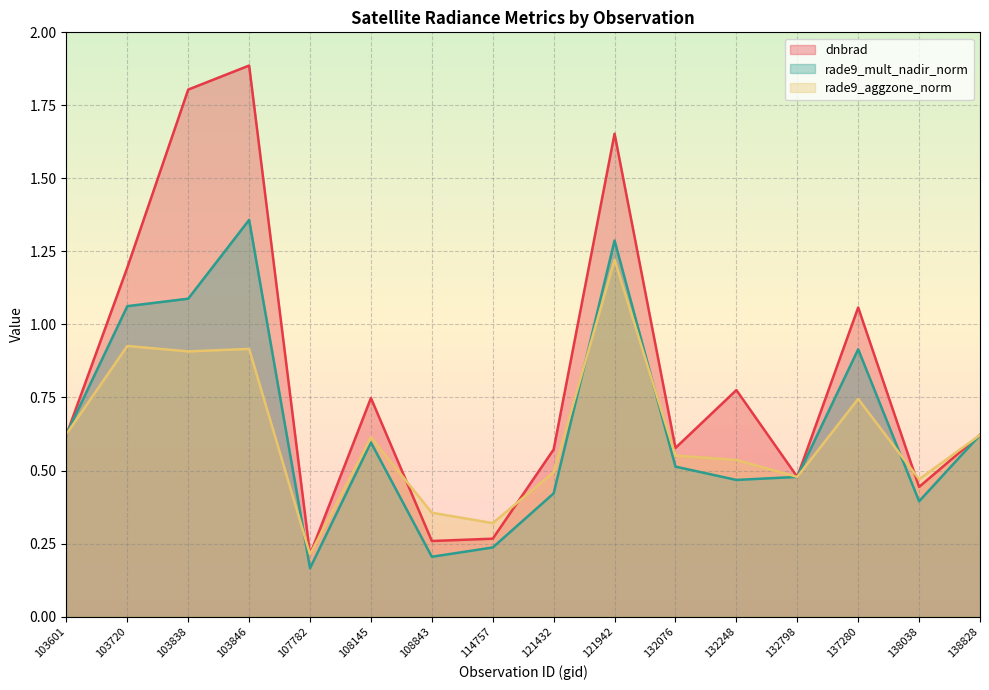

What is the sum of the dnbrad values at 114757 and 103846?

2.2